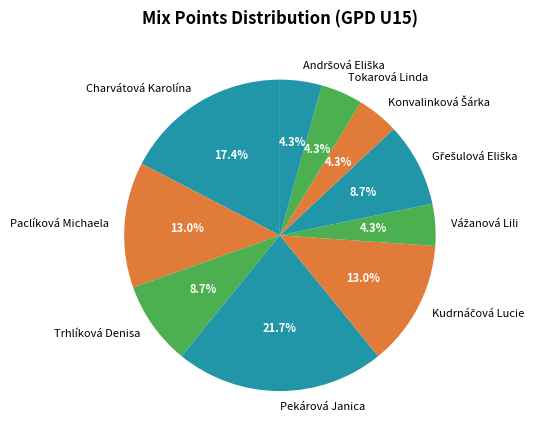

Count the number of slices in the pie.

10